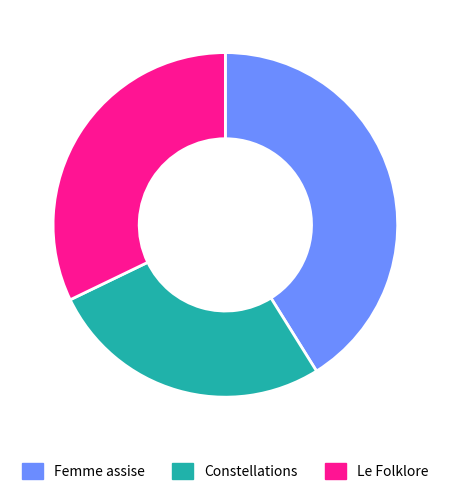

What is the ratio of the value at Femme assise to the value at Constellations?

1.5